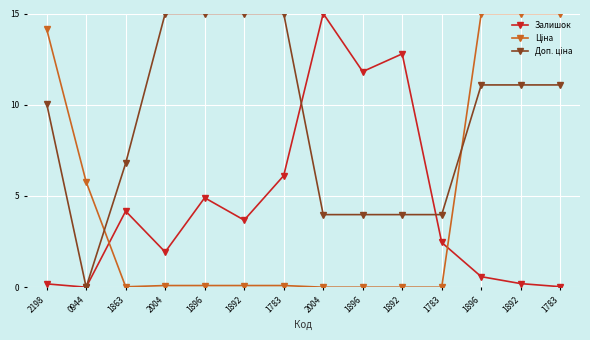

How many lines are shown in the chart?

3